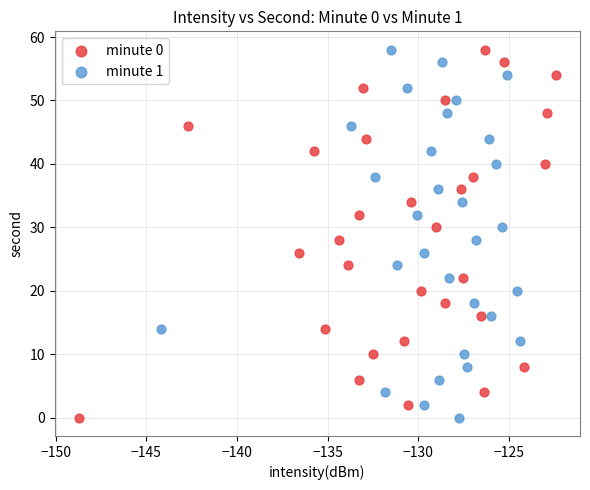

What are all the series names shown in the legend?

minute 0, minute 1